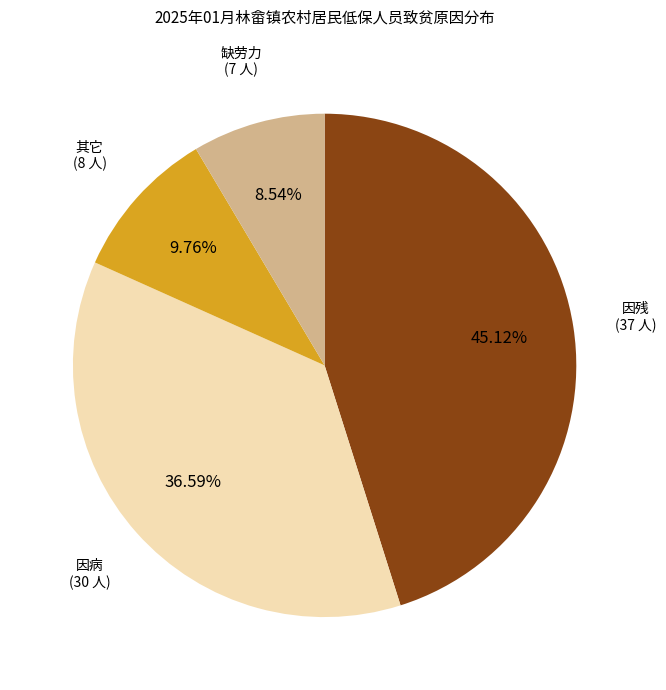

Is there a majority slice in this chart?

No